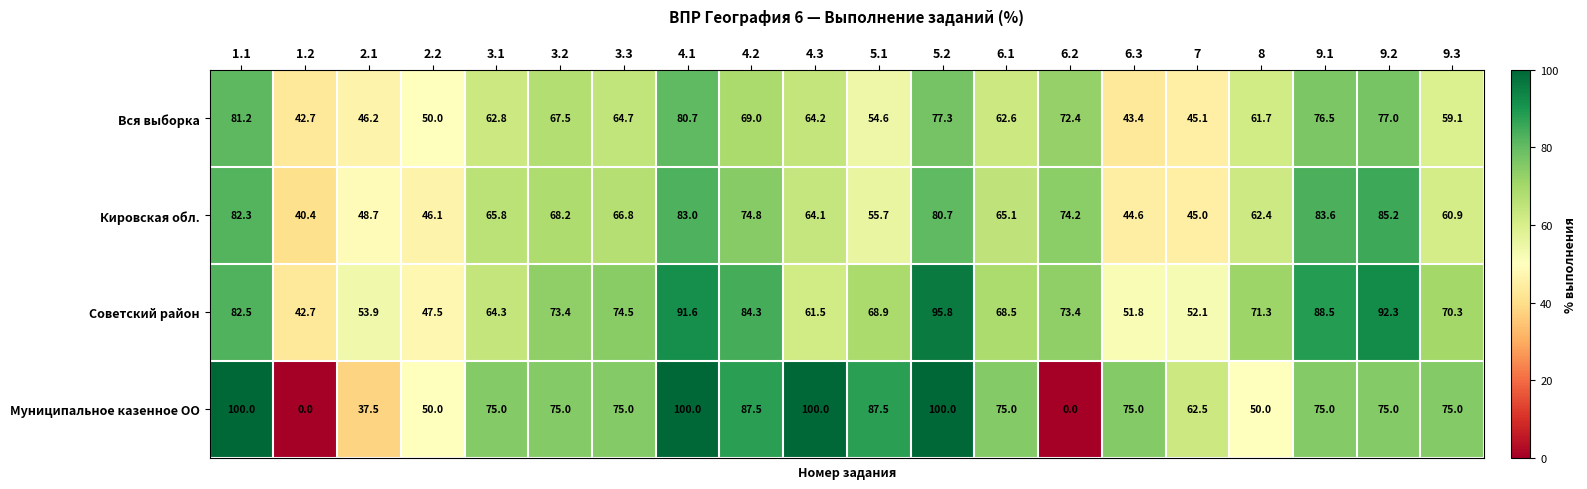

Where does the Муниципальное казенное ОО series first go above 75?

1.1